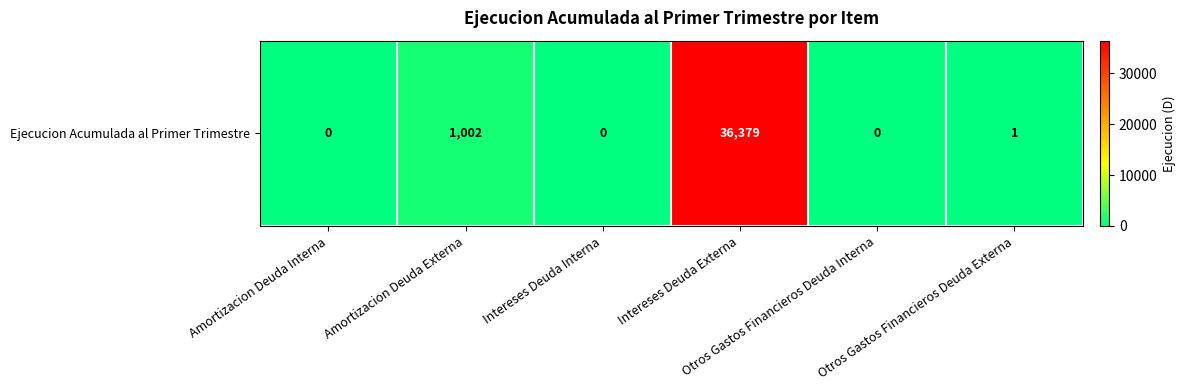

Where does the data first go above 1?

Amortizacion Deuda Externa